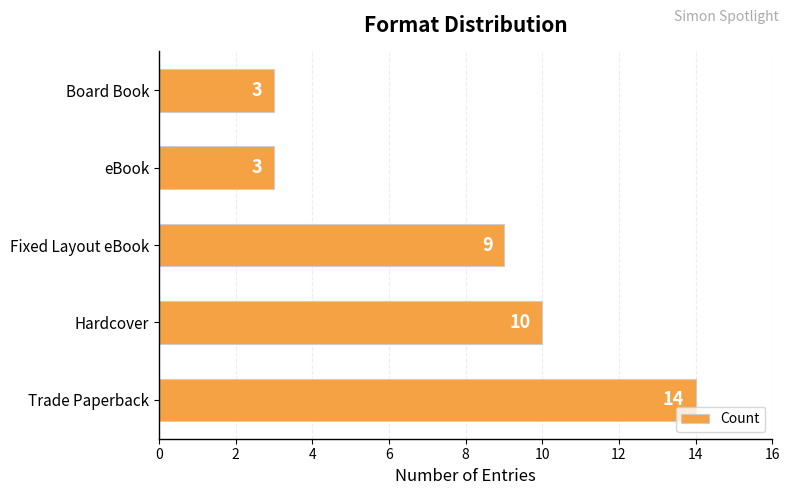

How many bars are there in total?

5